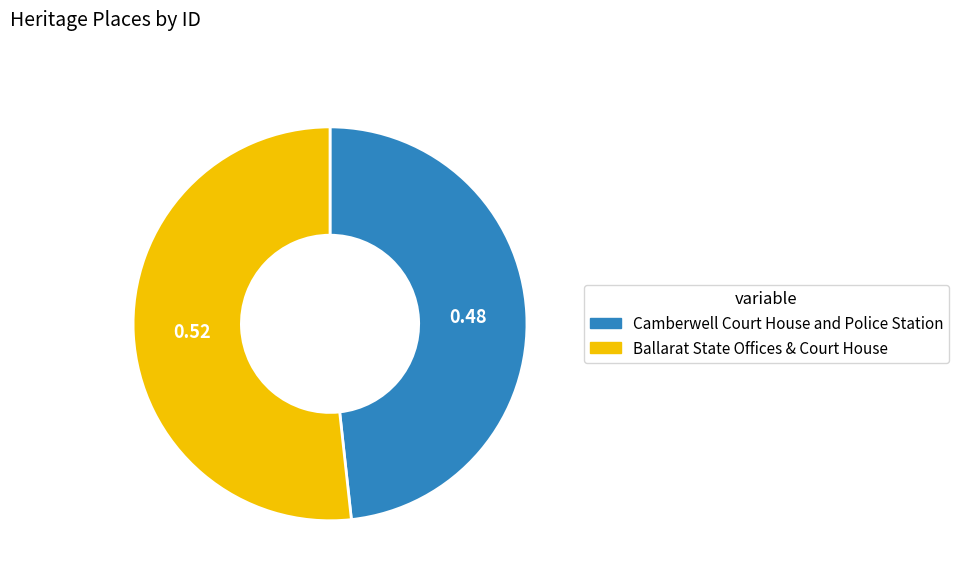

Is it true that Camberwell Court House and Police Station is 42% of the pie?

False